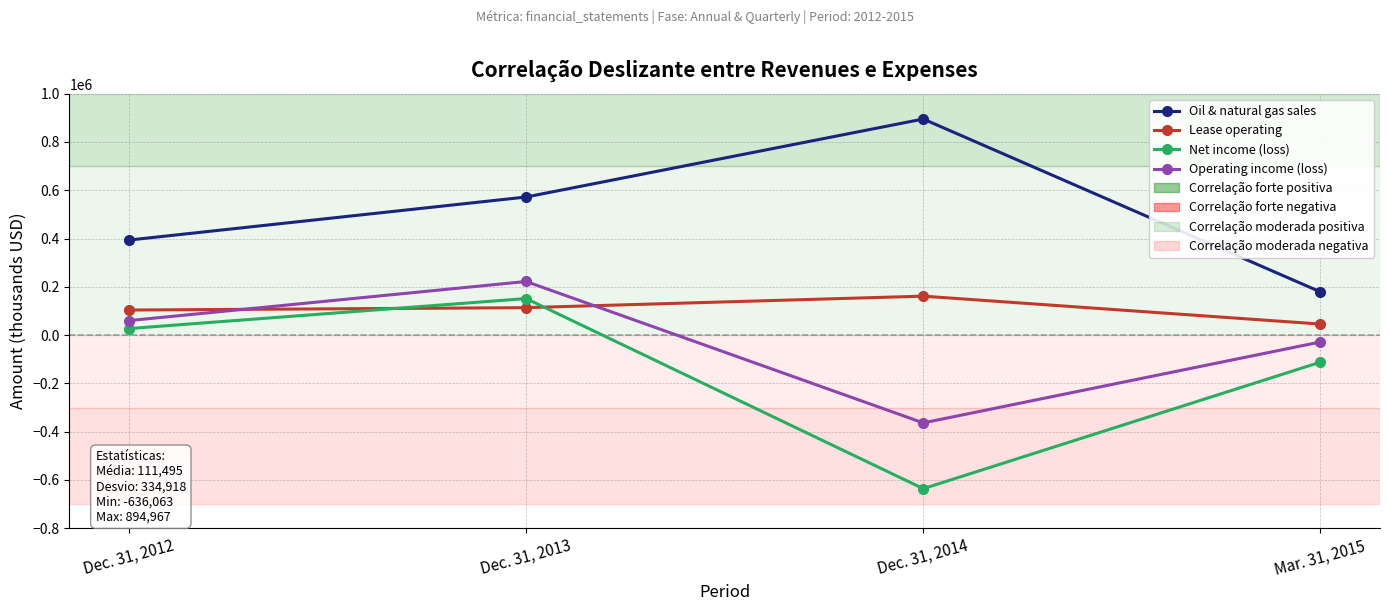

What is the total value across all series at Mar. 31, 2015?

84025